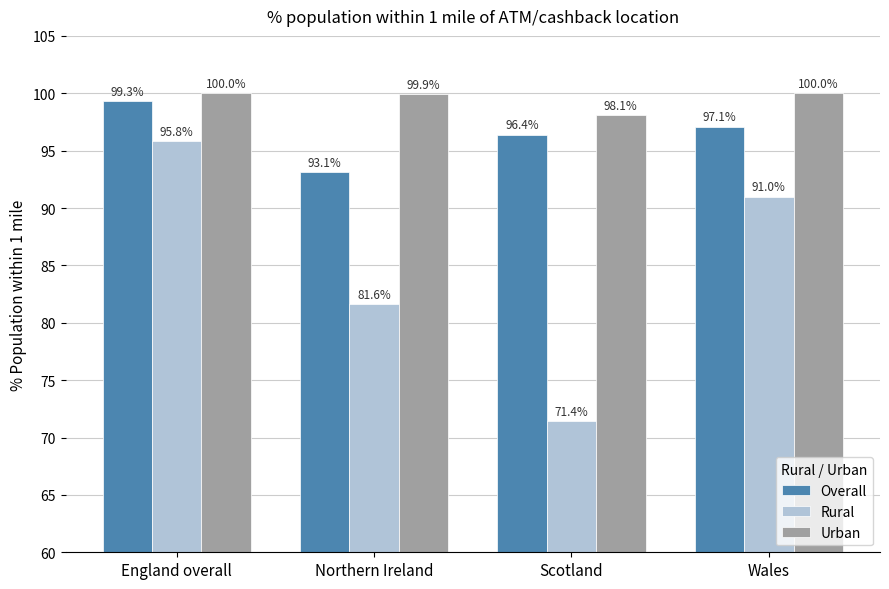

What is the sum of all Urban values?

398.0